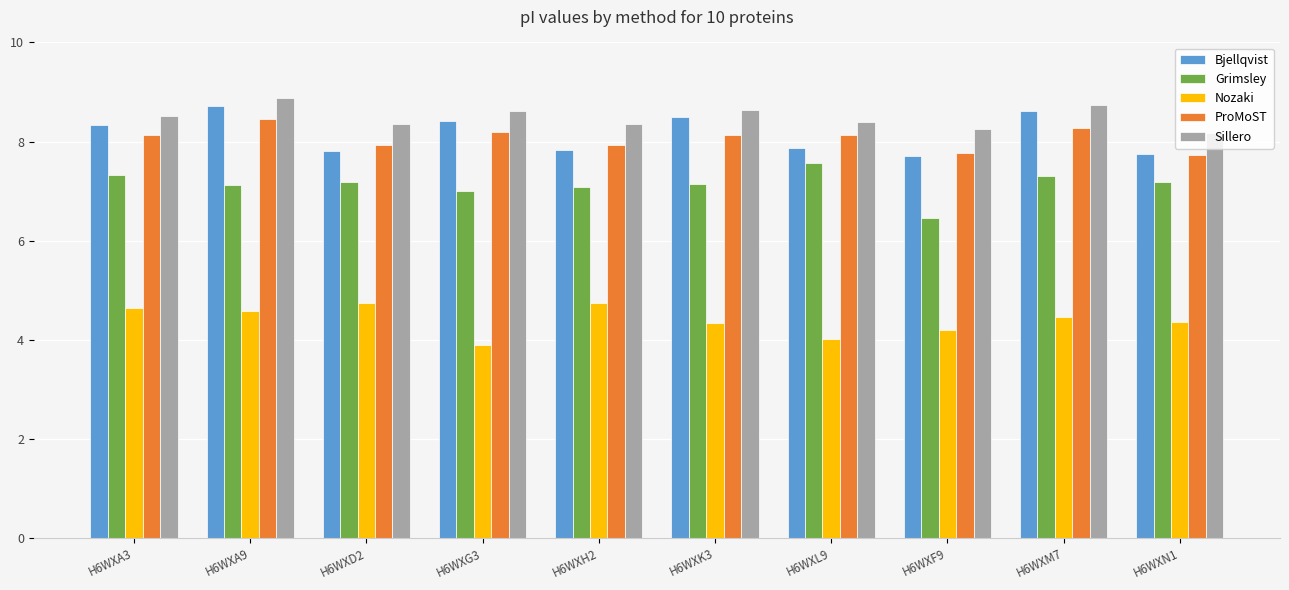

Read the Grimsley value at H6WXL9.

7.6